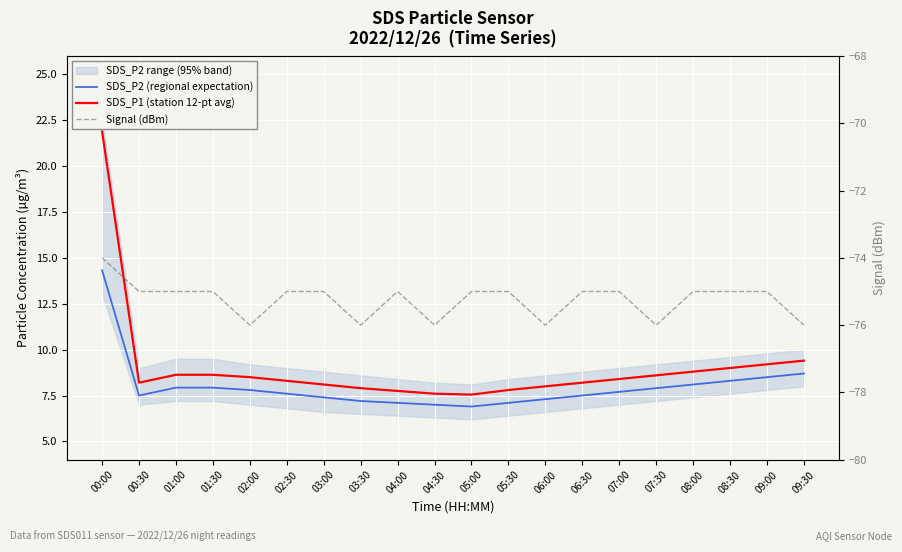

What is the difference between the maximum and minimum values in the SDS_P2 (regional expectation) series?

7.4